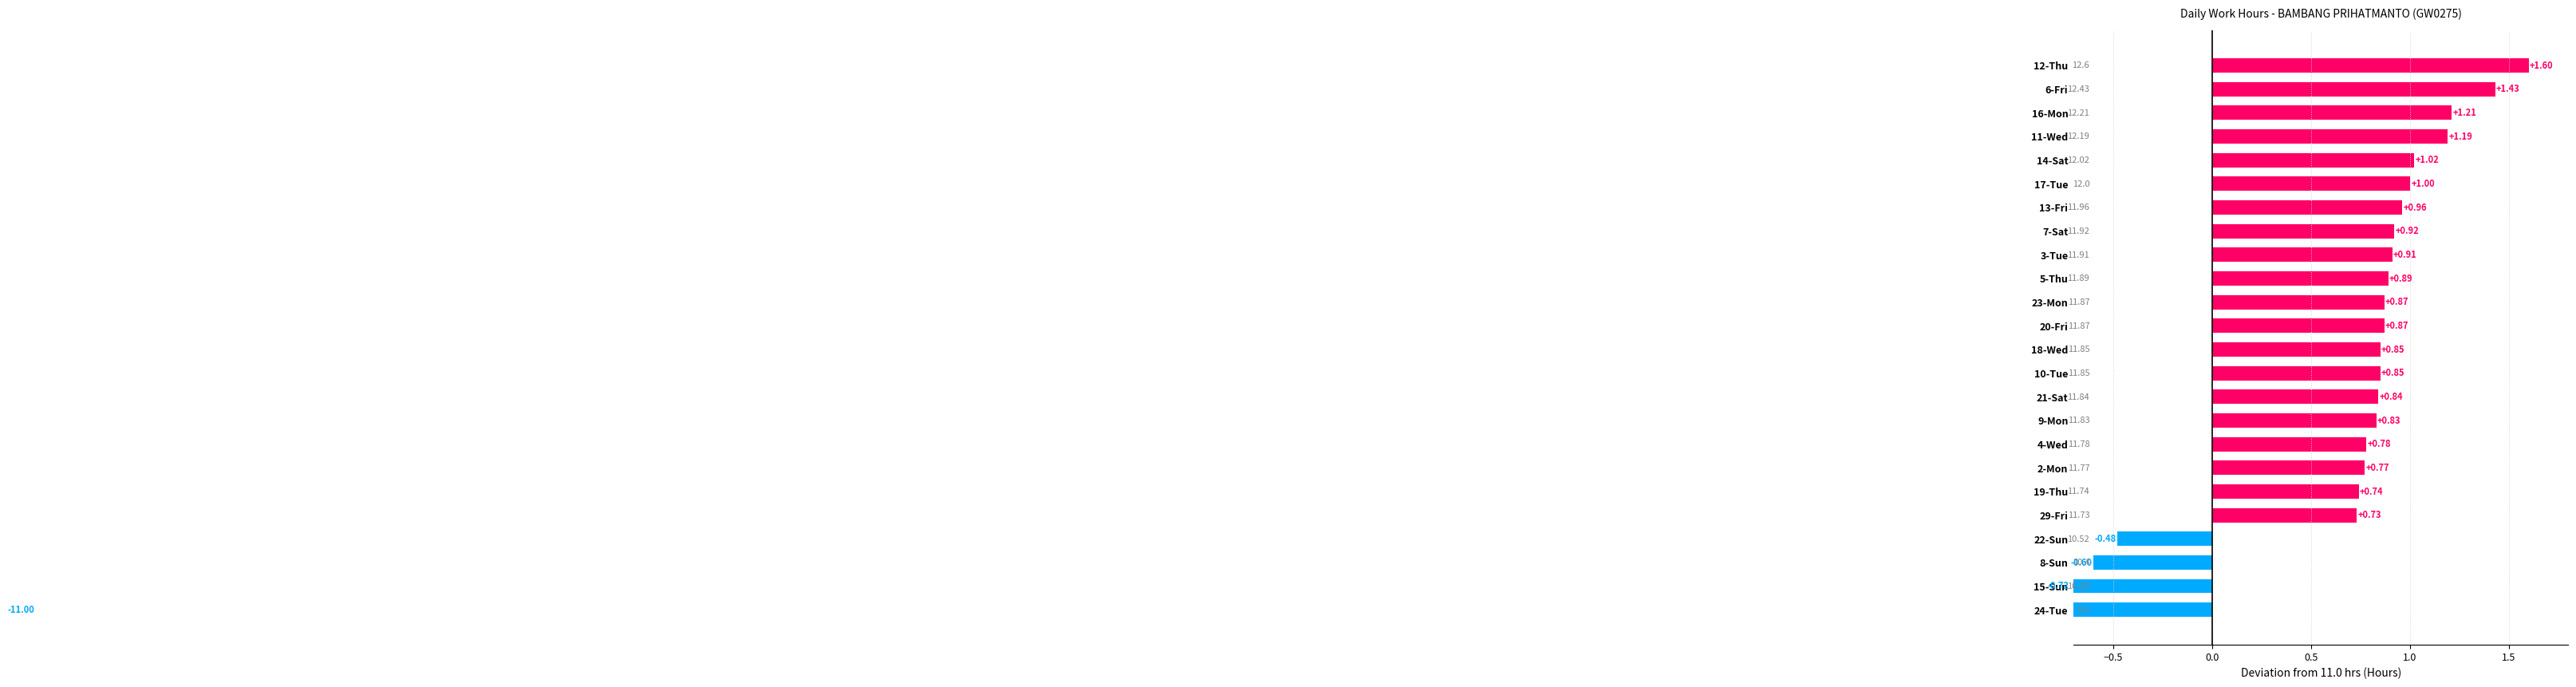

How many data points are above 0?

20